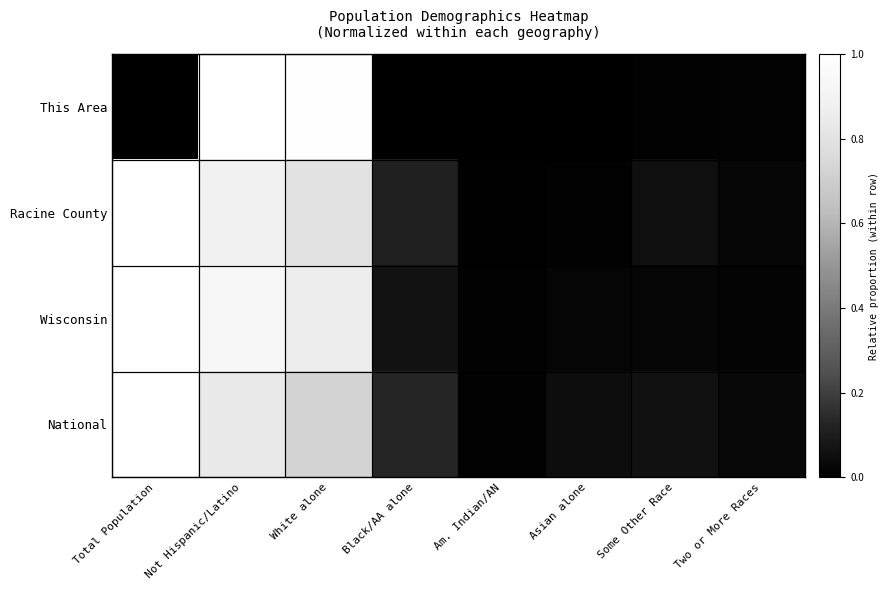

At which category is the sum across all series the highest?

Not Hispanic/Latino